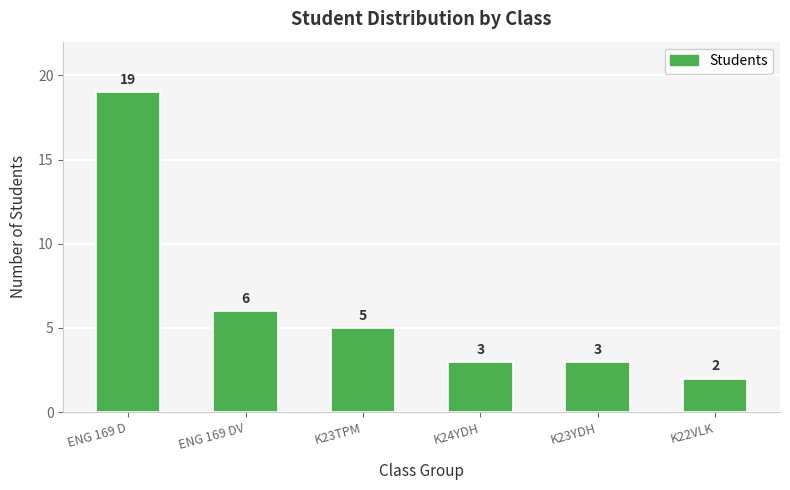

What is the smallest value displayed?

2